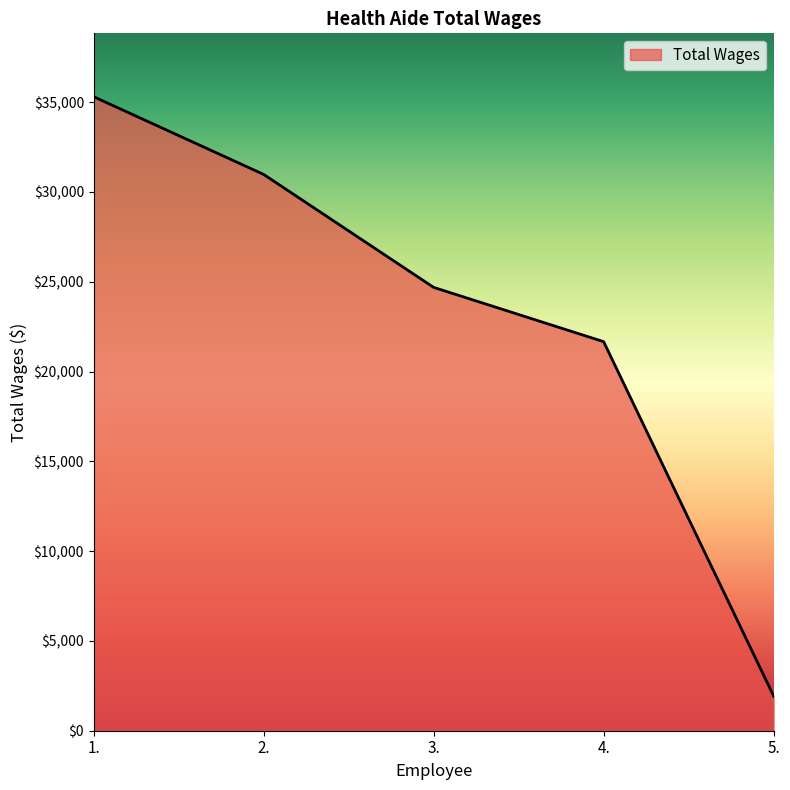

True or false: the data shows 30977 at 2..

True